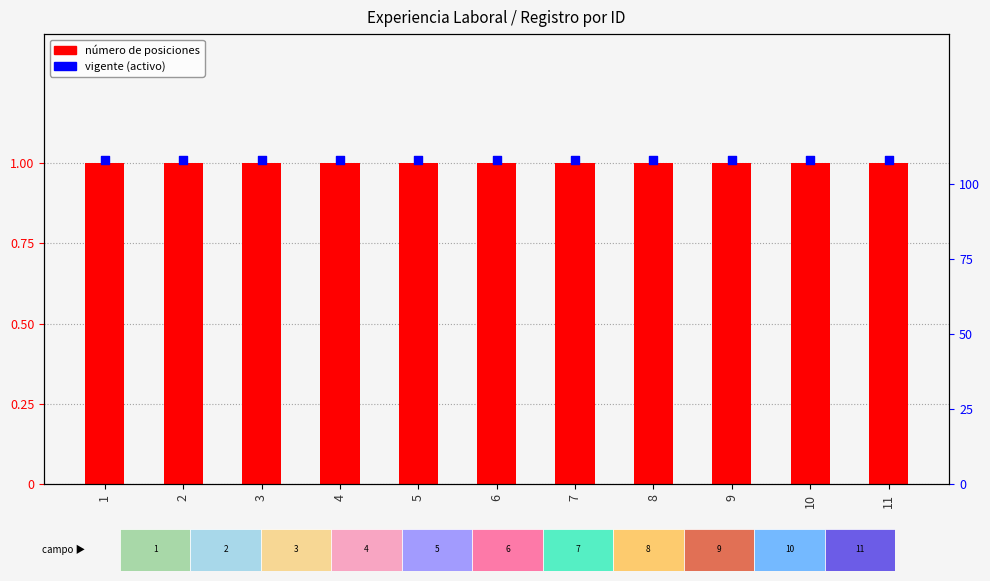

Which series has the largest Y range (max minus min)?

número de posiciones